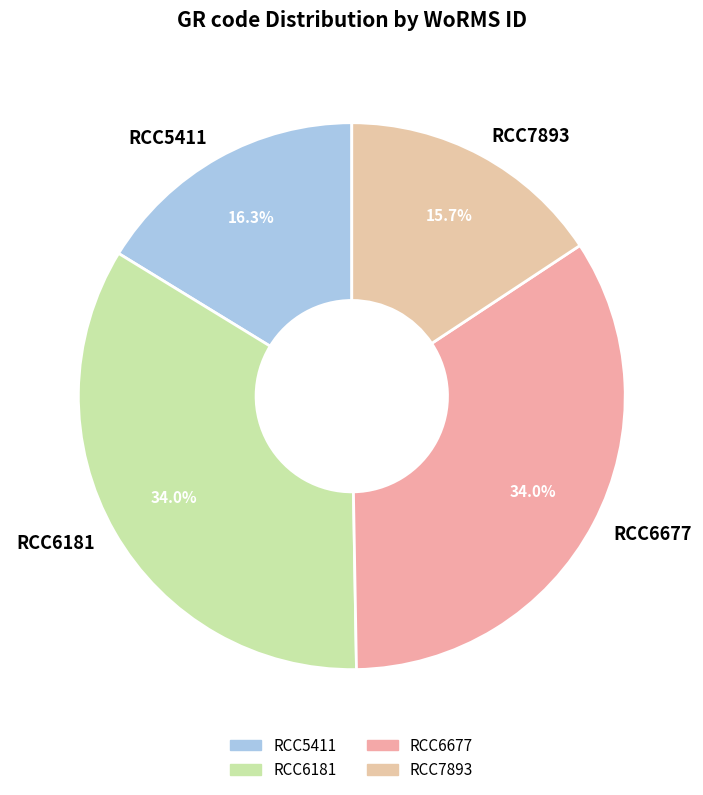

What percentage do RCC5411 and RCC6181 together represent?

50.3%